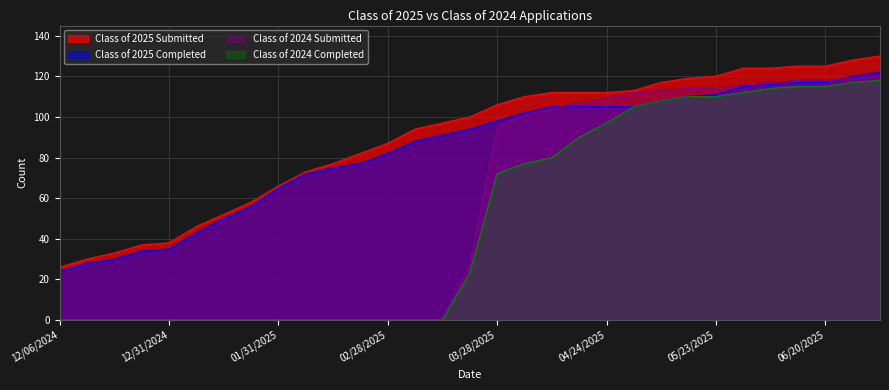

True or false: Class of 2025 Submitted and Class of 2025 Completed intersect in this chart.

False